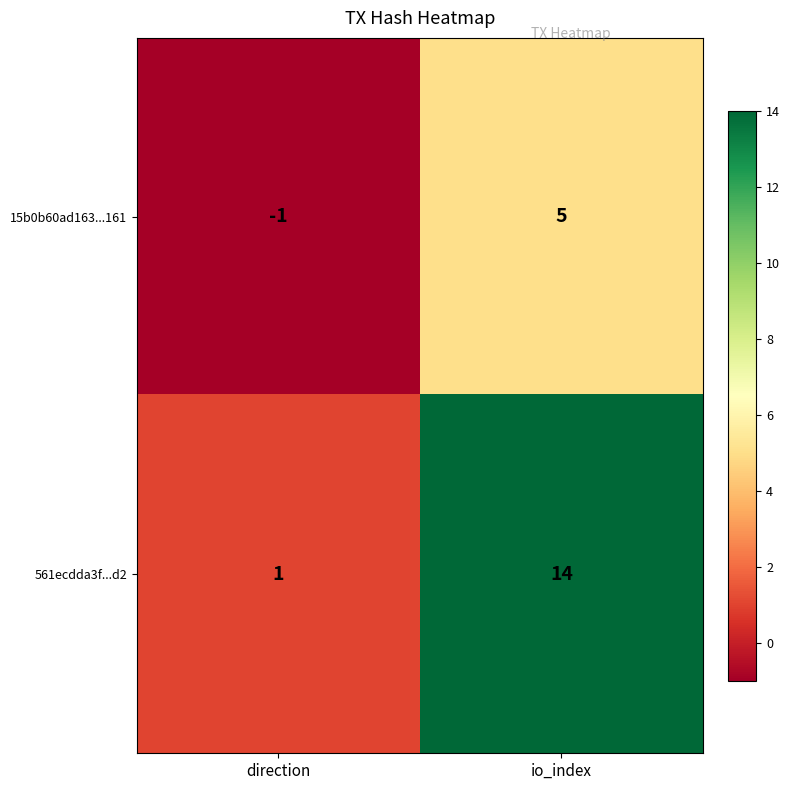

What is the sum of all 561ecdda3f...d2 values?

15